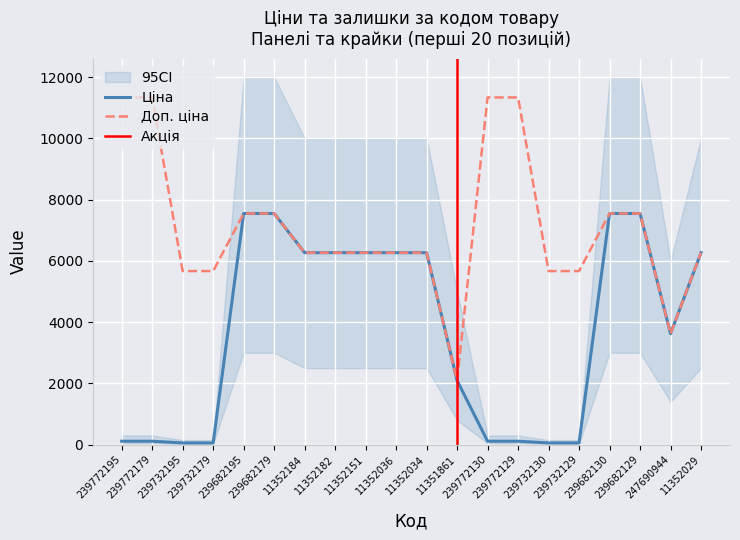

The value of Доп. ціна at 239732130 is 8901.4. True or false?

False